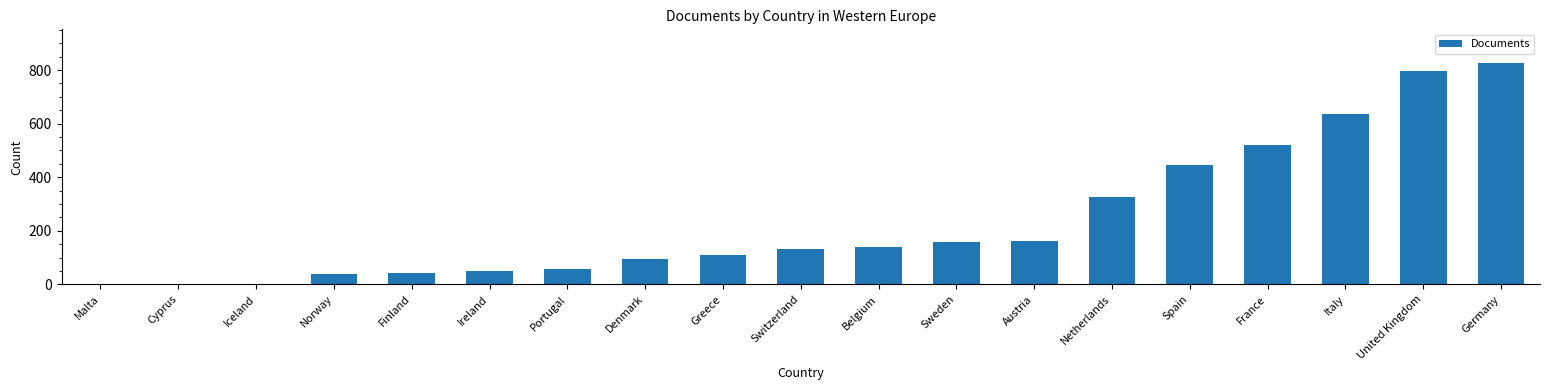

The chart shows a value of 828 at Germany. True or false?

True